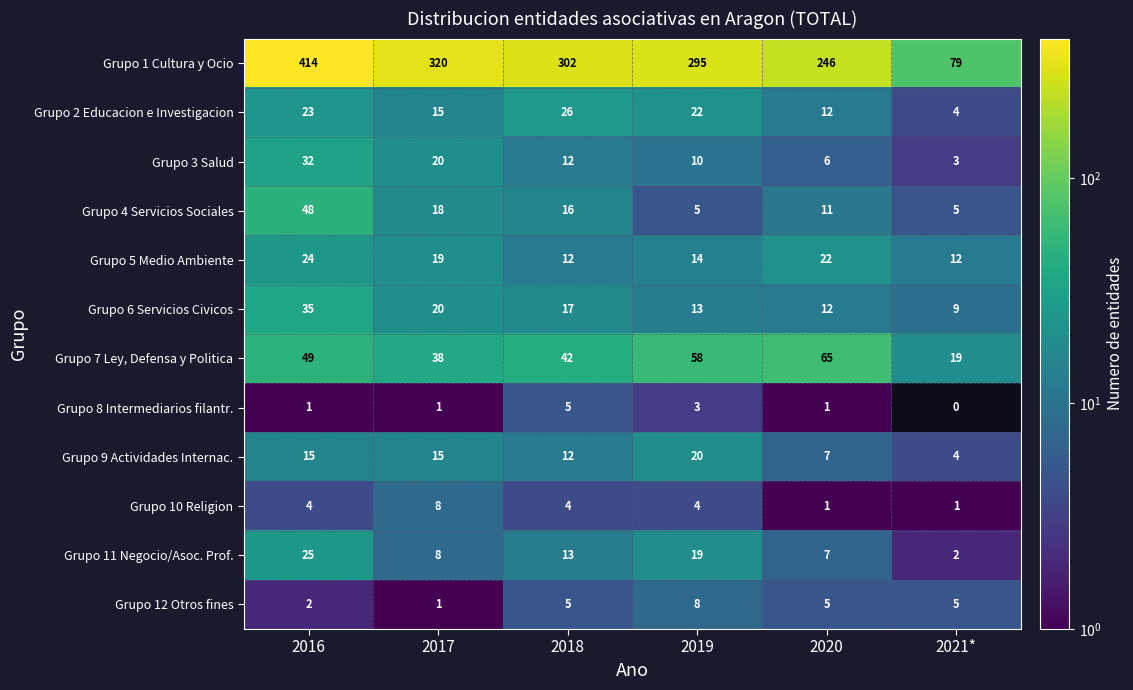

What is the sum of all Grupo 4 Servicios Sociales values?

103